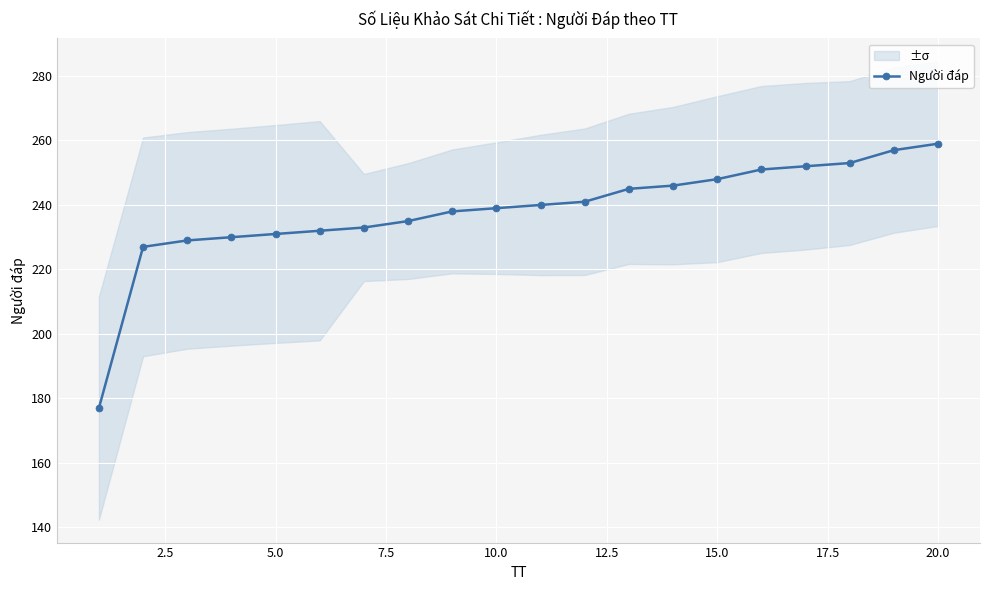

Reading right to left, extract all data points from this chart.

259	257	253	252	251	248	246	245	241	240	239	238	235	233	232	231	230	229	227	177